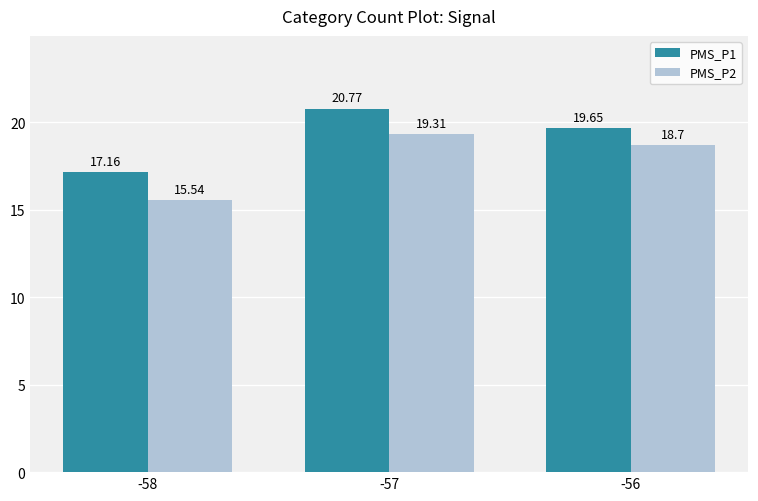

Is the value of PMS_P1 at -56 greater than the value of PMS_P2 at -58?

Yes